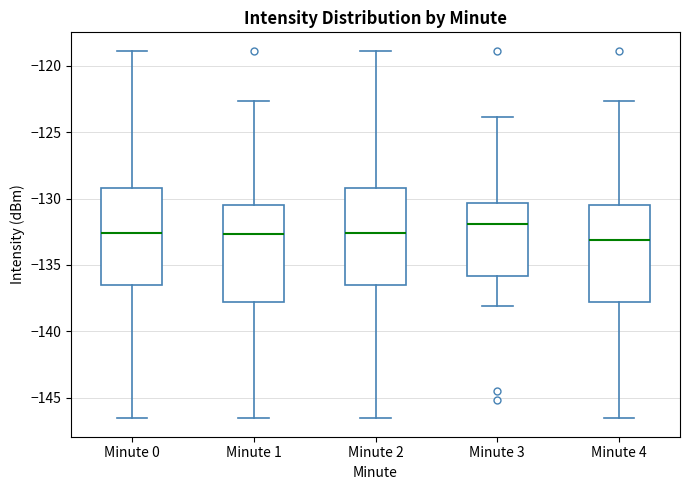

Reading left to right, read every box against the y-axis: the position of its median line, the range the box covers, and the ends of its whiskers. The values are not printed on the chart, so give them approximately, as read against the axis.

Minute 0: median -132.5, box -136.5 to -129.0, whiskers -146.5 to -119.0
Minute 1: median -132.5, box -138.0 to -130.5, whiskers -146.5 to -122.5
Minute 2: median -132.5, box -136.5 to -129.0, whiskers -146.5 to -119.0
Minute 3: median -132.0, box -136.0 to -130.5, whiskers -138.0 to -124.0
Minute 4: median -133.0, box -138.0 to -130.5, whiskers -146.5 to -122.5